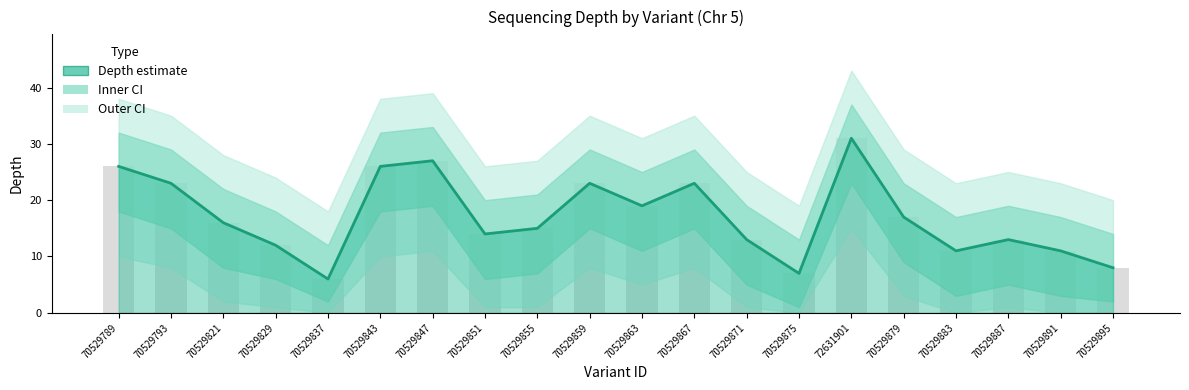

What position from the left is 70529879?

16